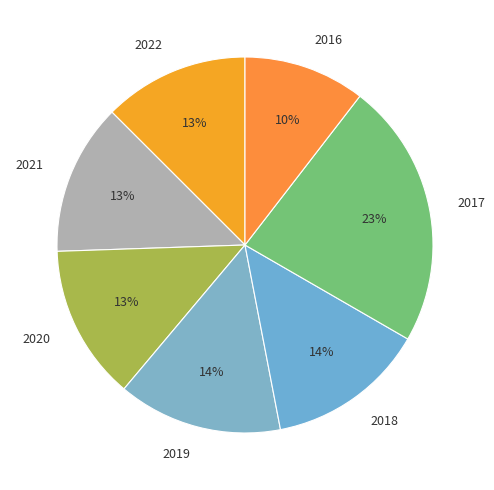

Approximately how many times larger is the value at 2021 compared to 2022?

1.0